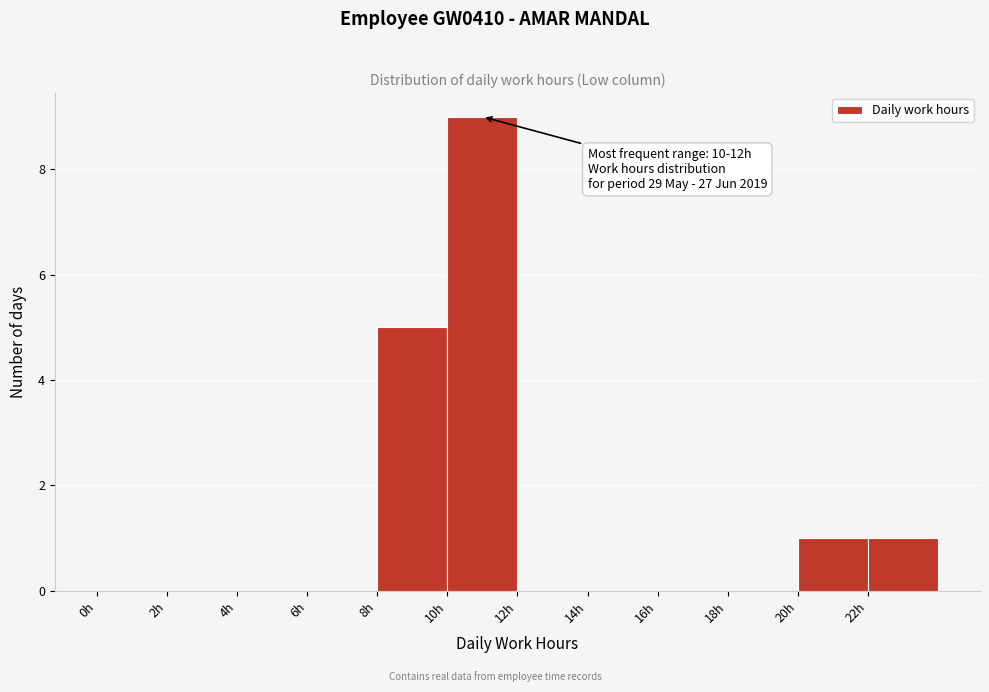

Which range on the x-axis has the tallest bar?

10 to 12